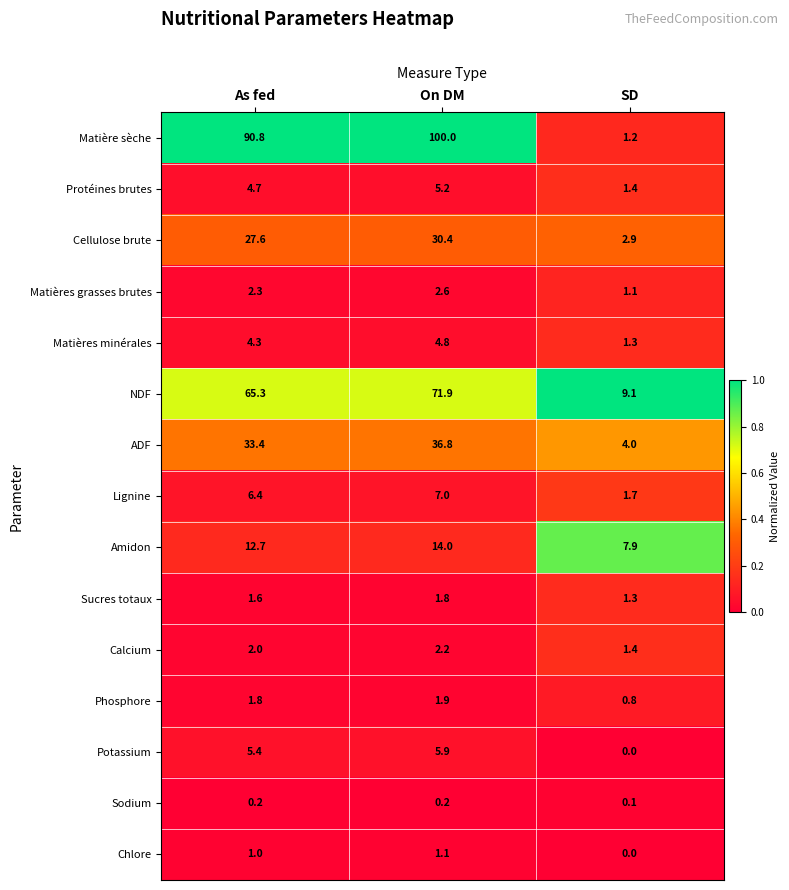

At which category does the chart reach its minimum across all series?

SD